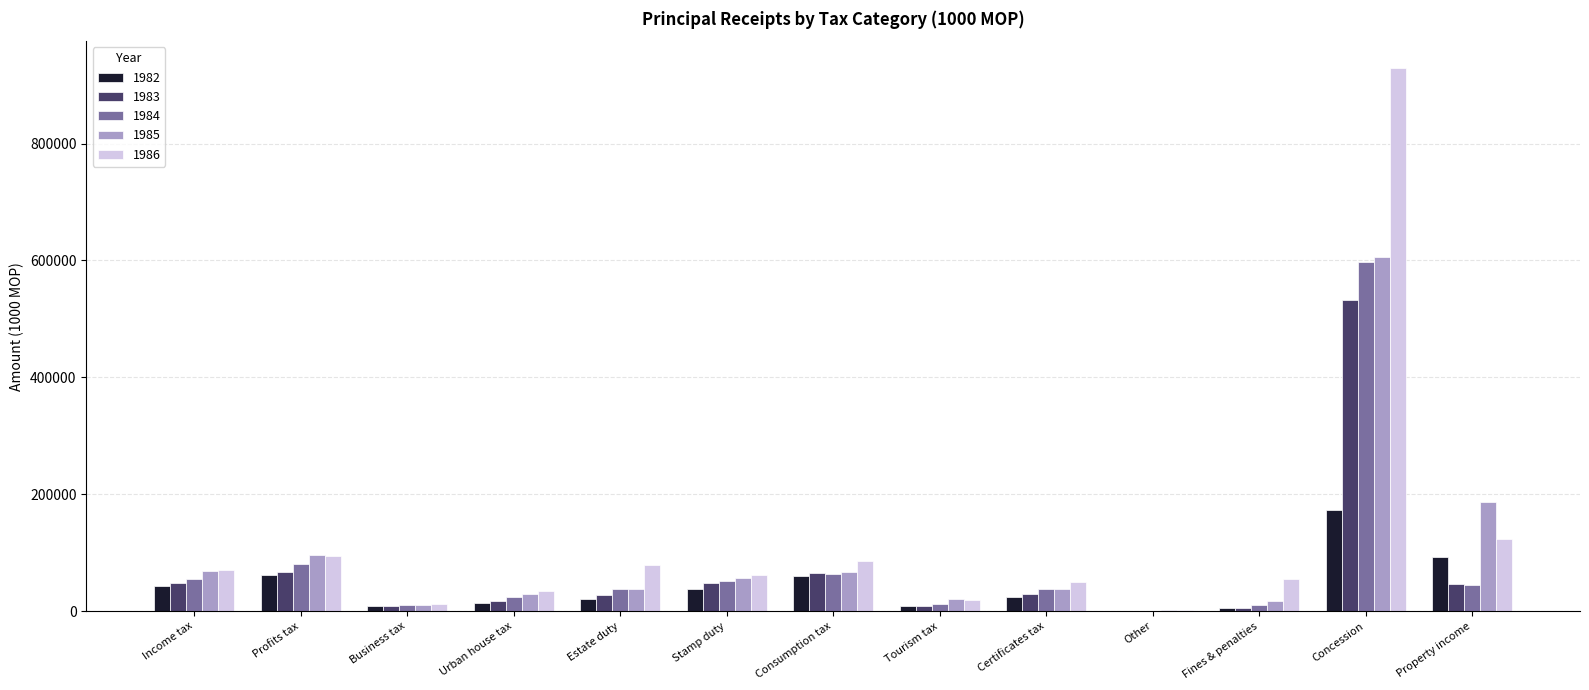

Are the bars grouped side by side (vs. stacked)?

Yes